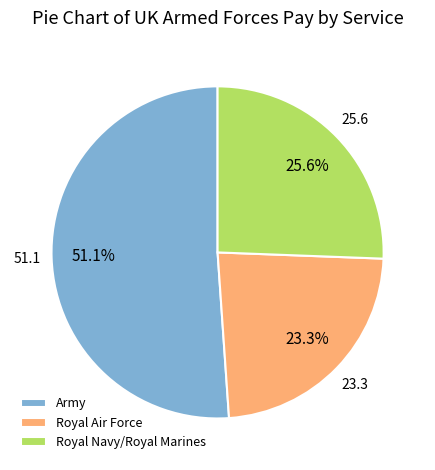

Which category has the biggest portion of the pie?

Army